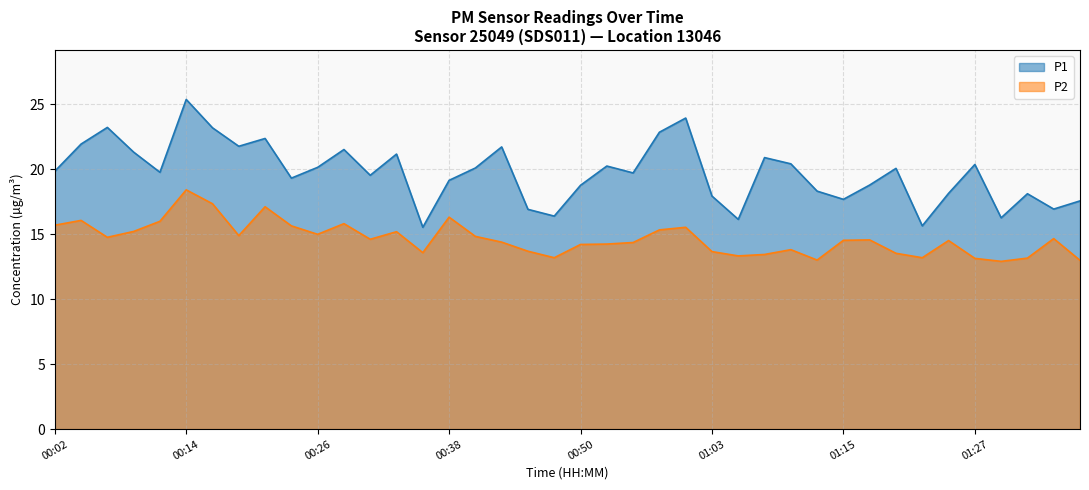

How many lines are shown in the chart?

2